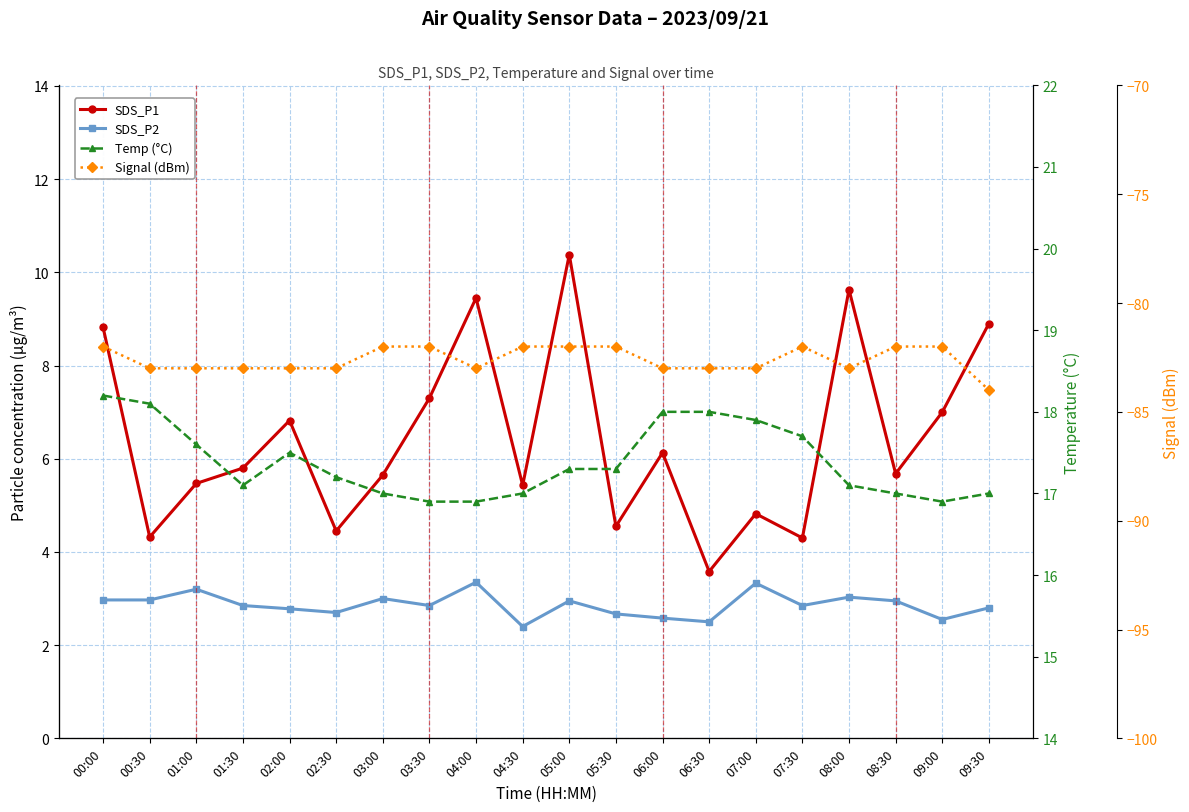

True or false: SDS_P2 and Signal (dBm) intersect in this chart.

False